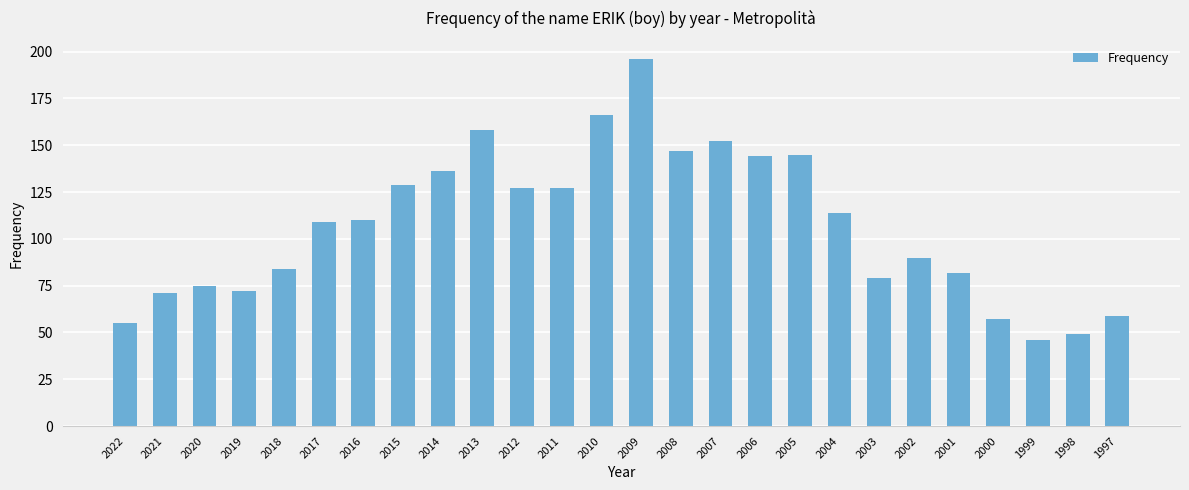

How many bars are there in total?

26